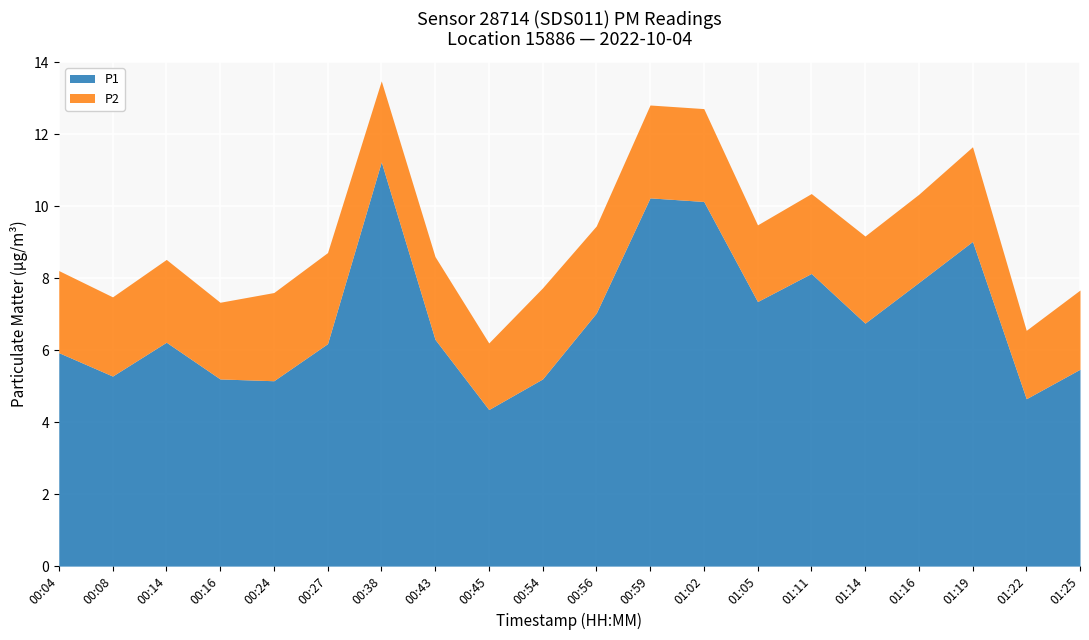

What is the ratio of the value at 01:22 to the value at 00:24?

0.9